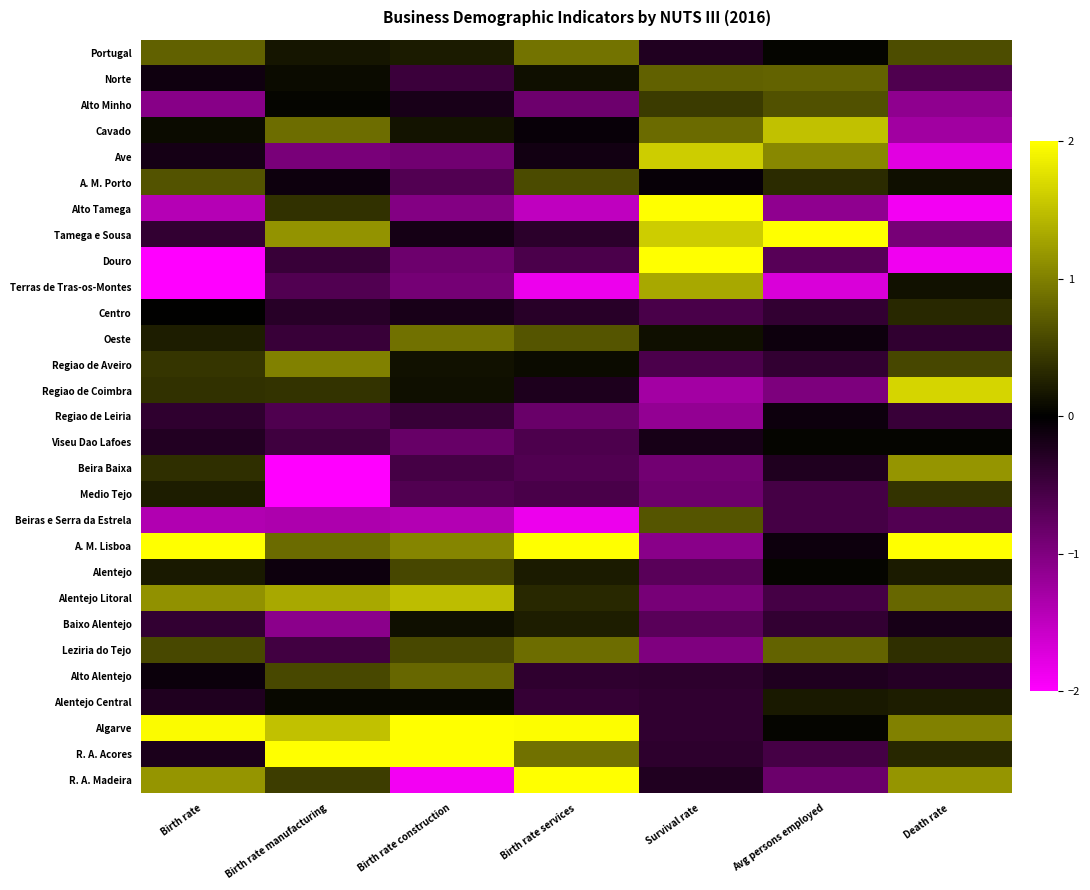

What is the maximum value shown in the chart?

2.0